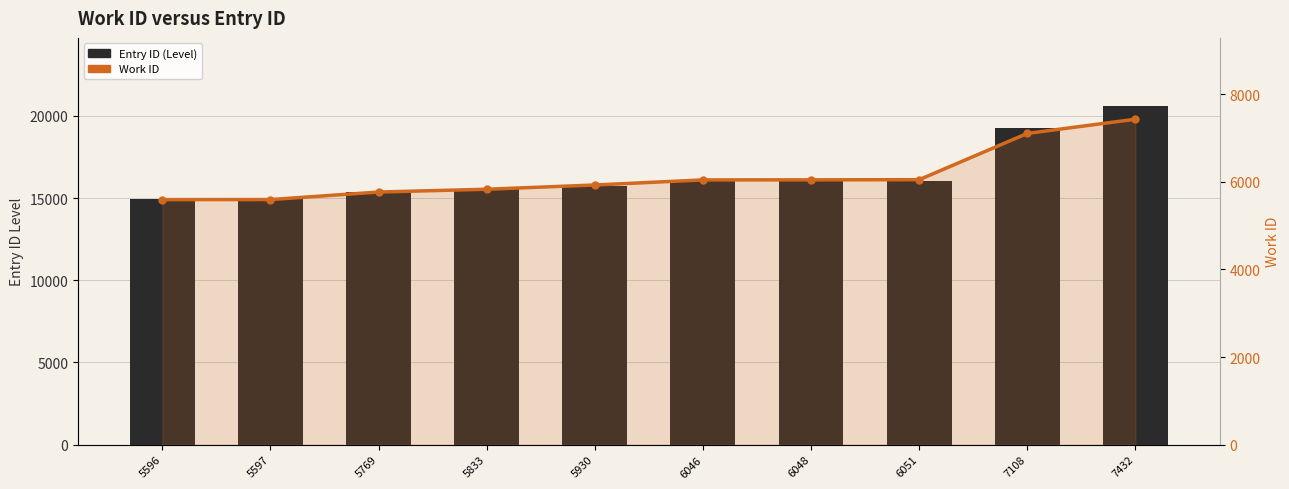

At which category is the sum across all series the highest?

7432